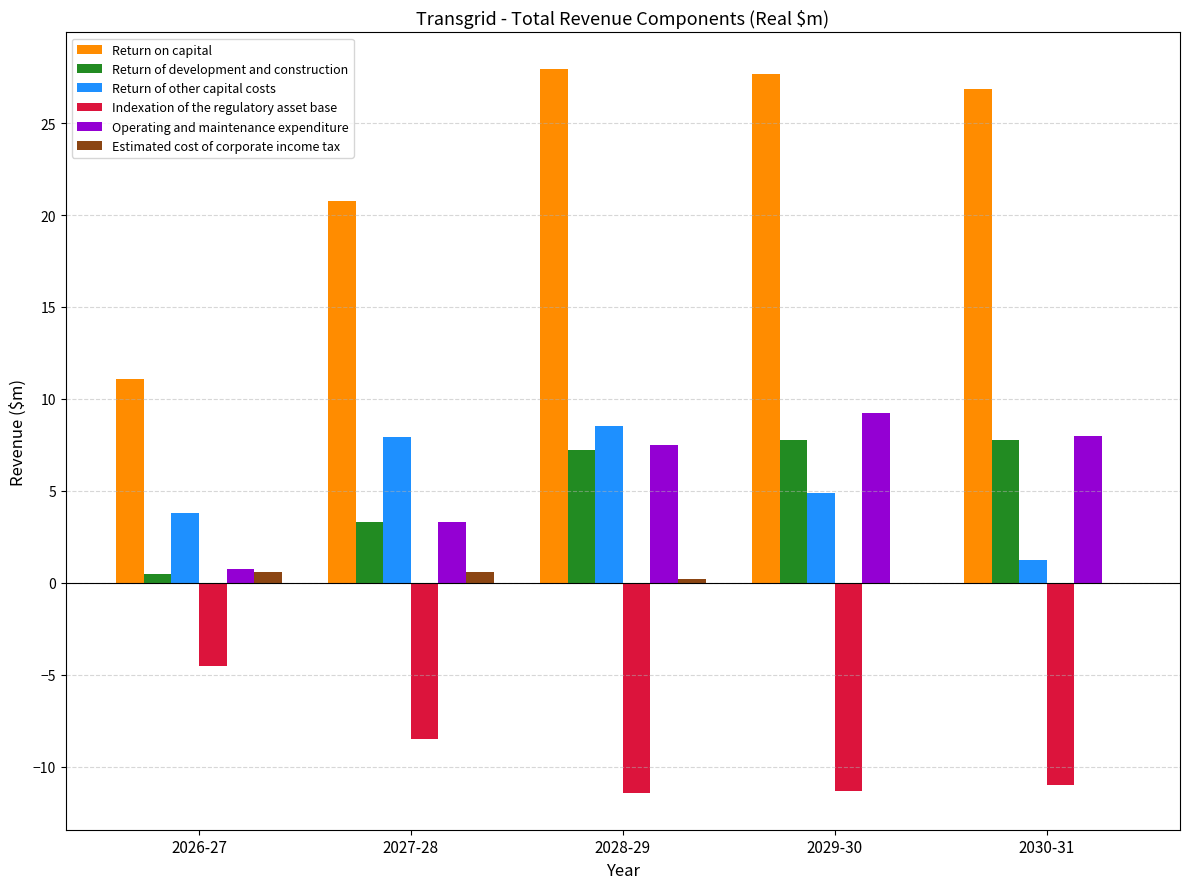

What is the spread (max minus min) of values at 2027-28?

29.3